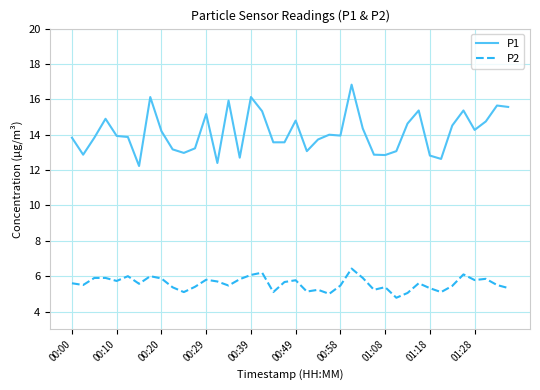

Rank the series by their maximum value, from lowest to highest.

P2, P1